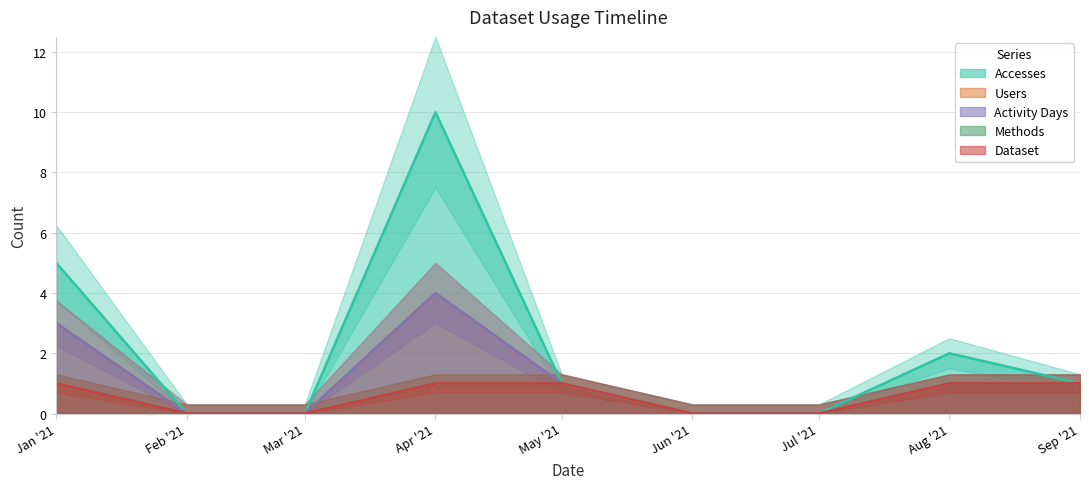

Rank the categories by Users value from lowest to highest.

Feb '21, Mar '21, Jun '21, Jul '21, May '21, Aug '21, Sep '21, Jan '21, Apr '21